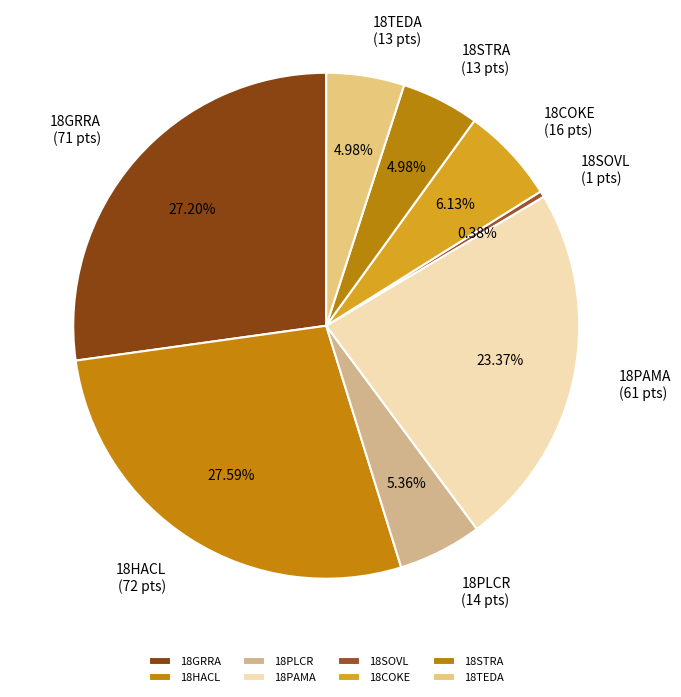

Count the number of slices in the pie.

8